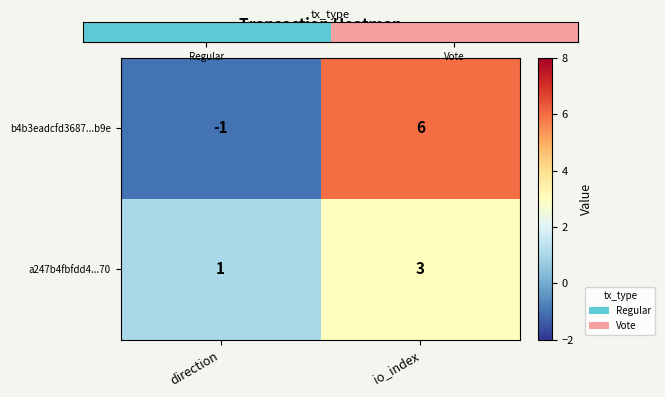

How many data points does each series have?

2